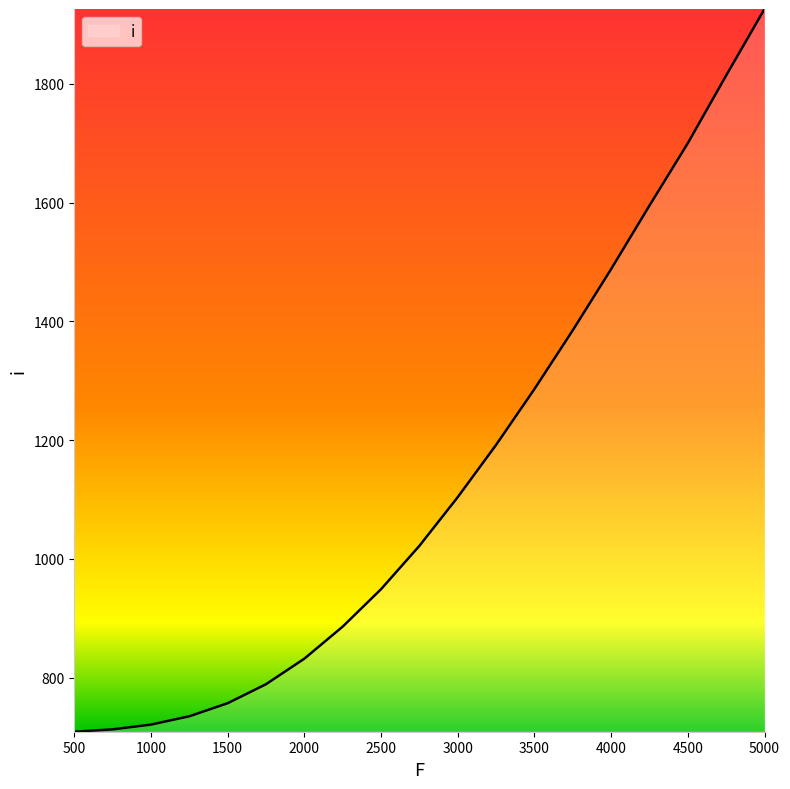

What is the difference between the maximum and minimum values?

1217